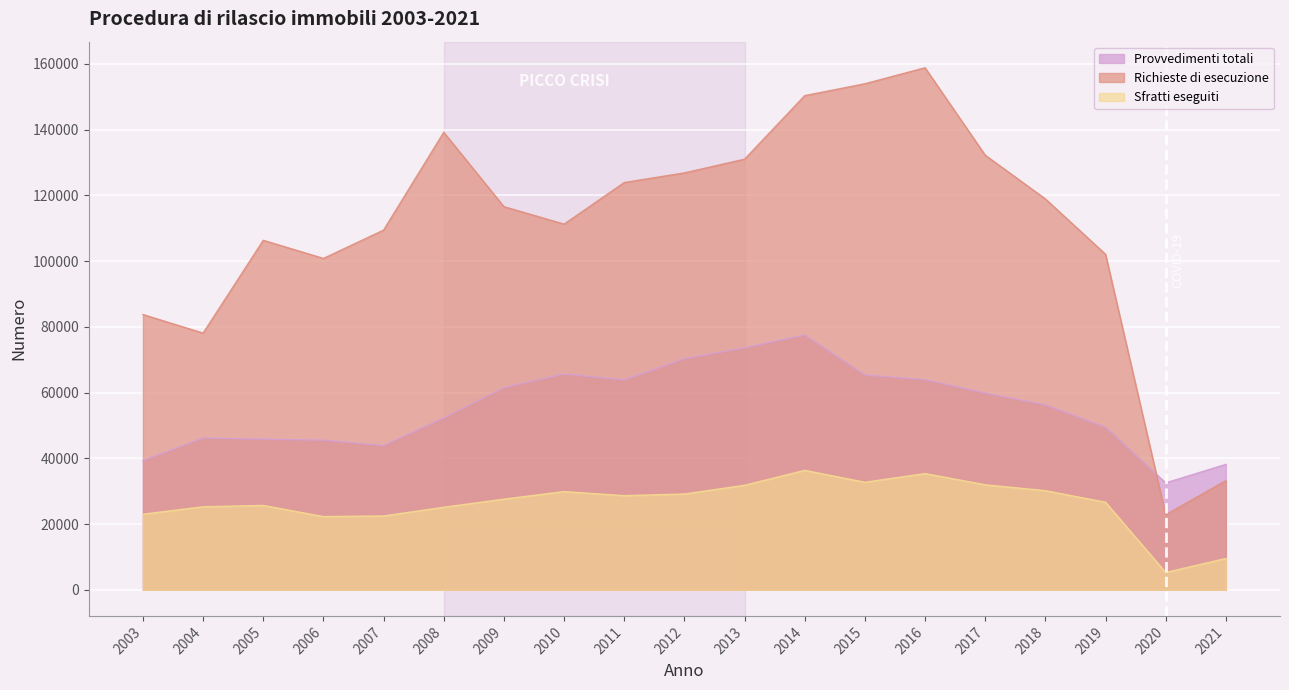

What is the difference between the Sfratti eseguiti values at 2009 and 2003?

4584